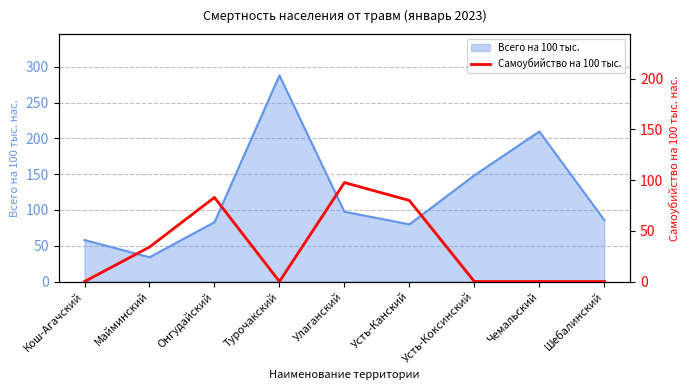

What is the difference between the maximum and second lowest values?

97.5